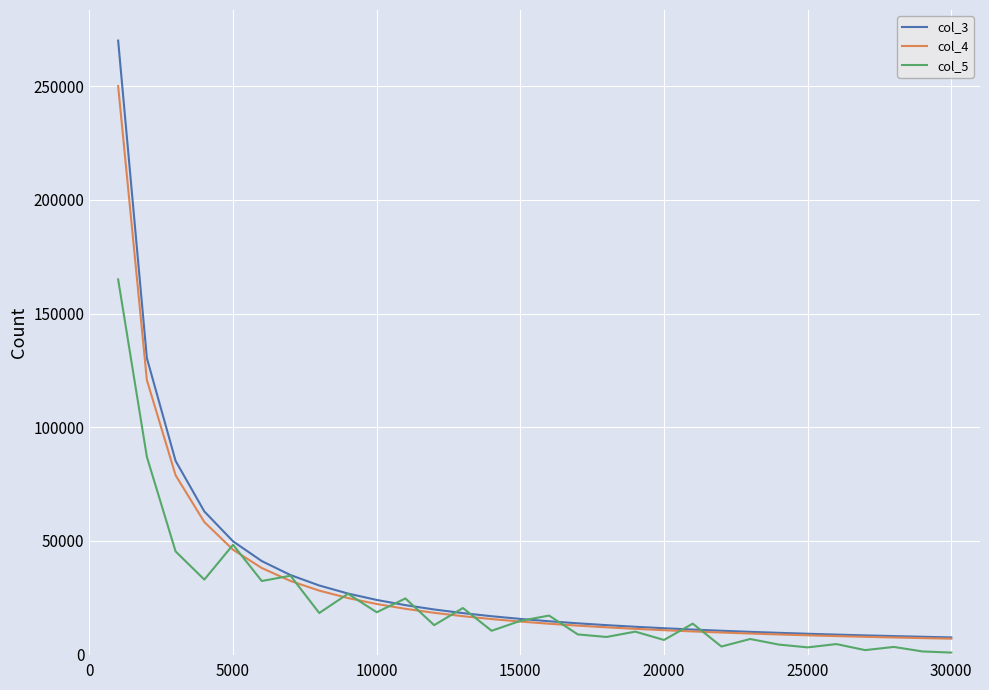

At how many categories does at least one series exceed 239389?

1